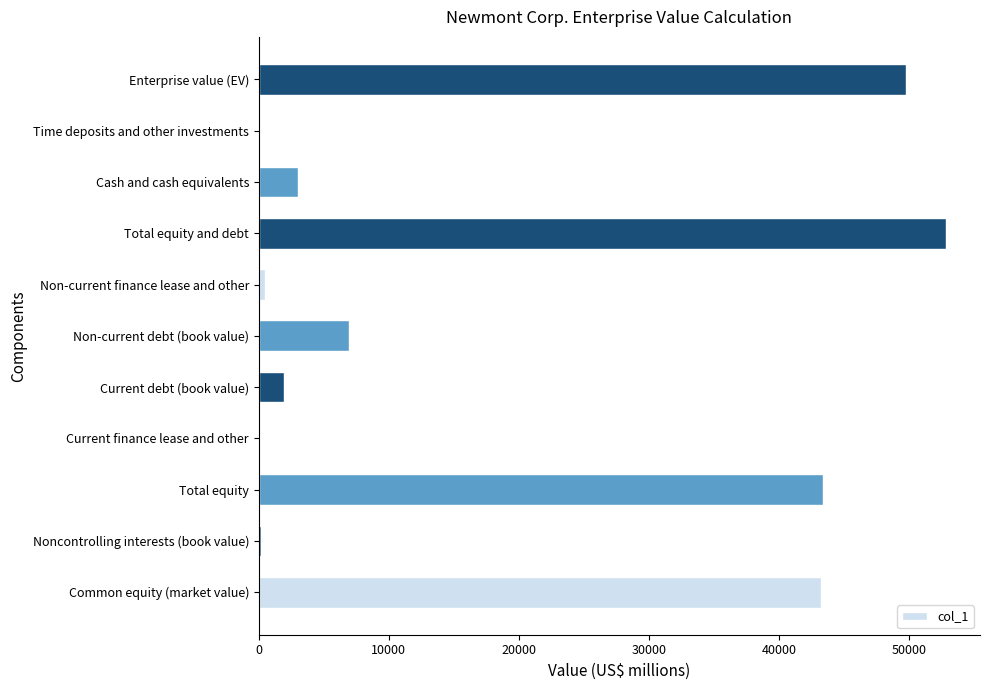

What is the sum of all values?

201720